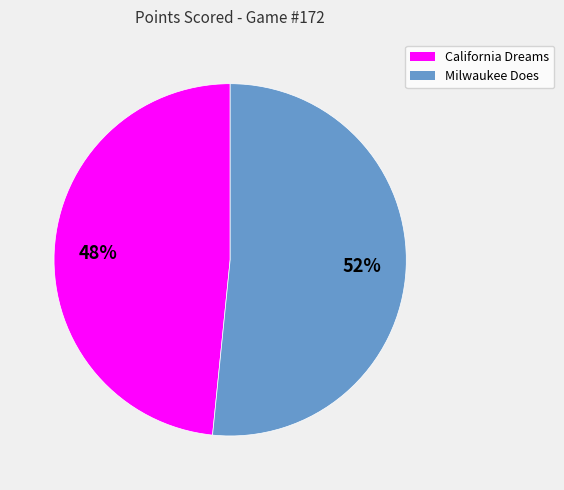

Is it true that Milwaukee Does is 39% of the pie?

False